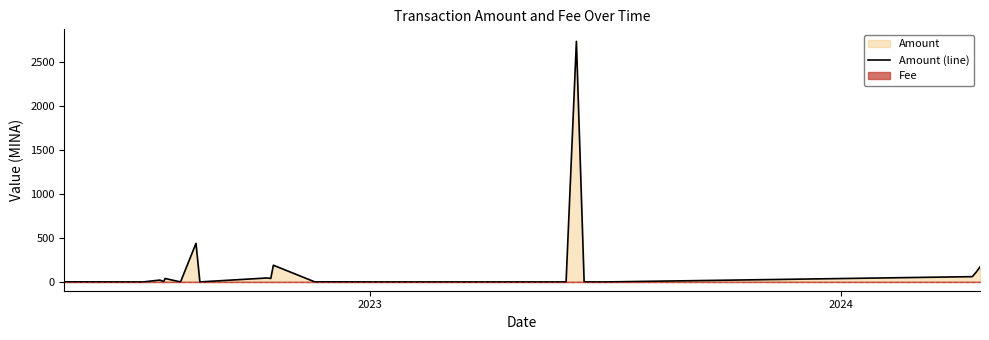

The chart shows a value of 104.7 at 11. True or false?

False